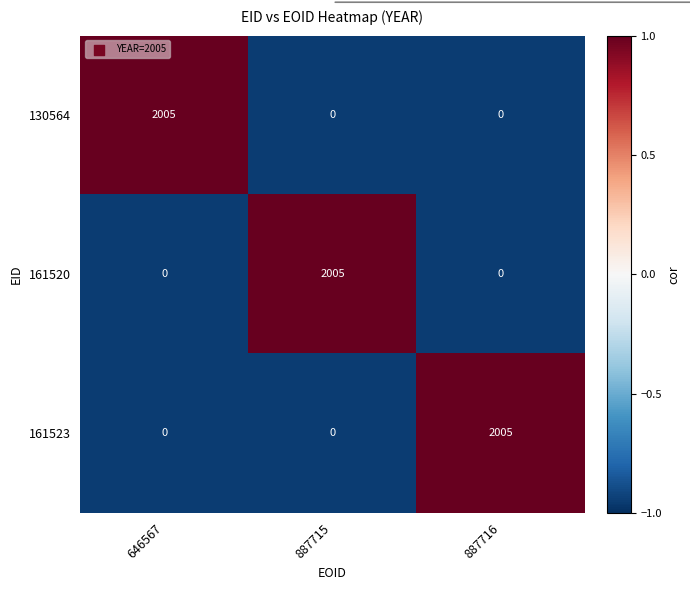

What is the spread (max minus min) of values at 887715?

2005